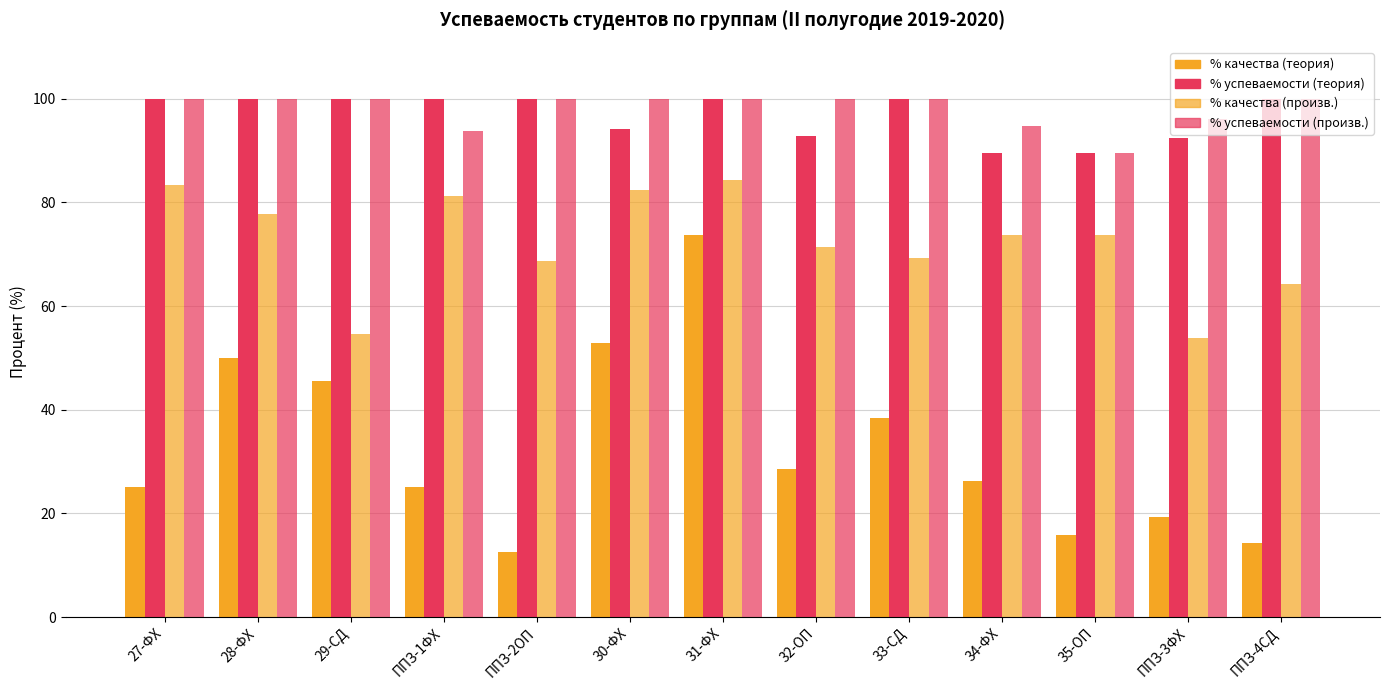

How many groups of bars are there?

13